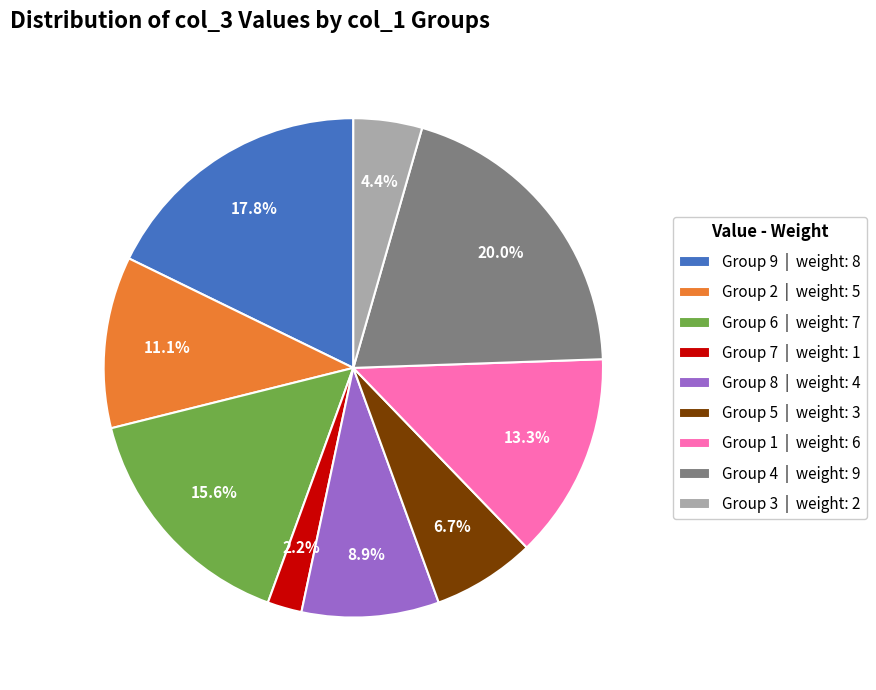

Between Group 4 | weight: 9 and Group 3 | weight: 2, which is larger?

Group 4 | weight: 9